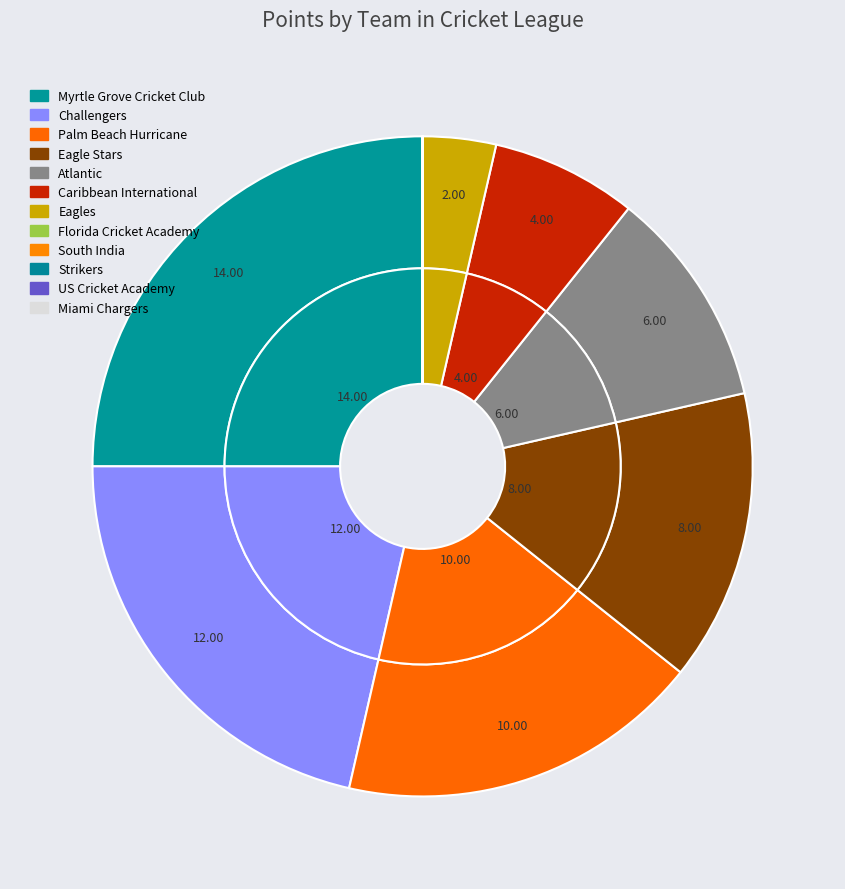

Combined, do Strikers and US Cricket Academy account for over 50%?

No